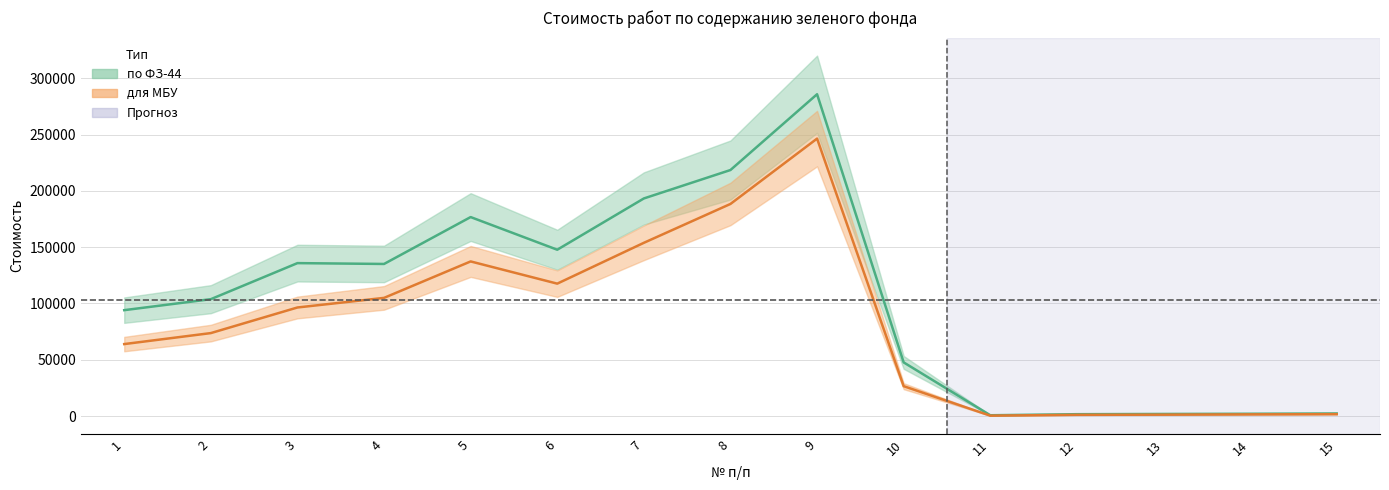

At how many categories does at least one series exceed 67859?

9